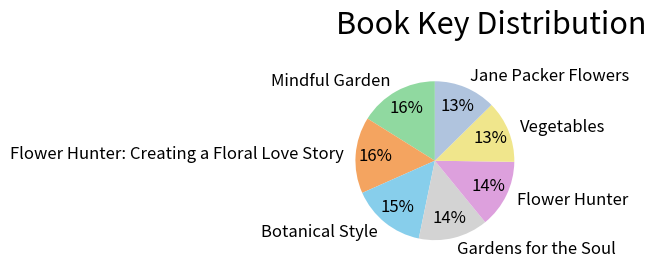

To the nearest percent, what percentage of the pie is Gardens for the Soul?

14%